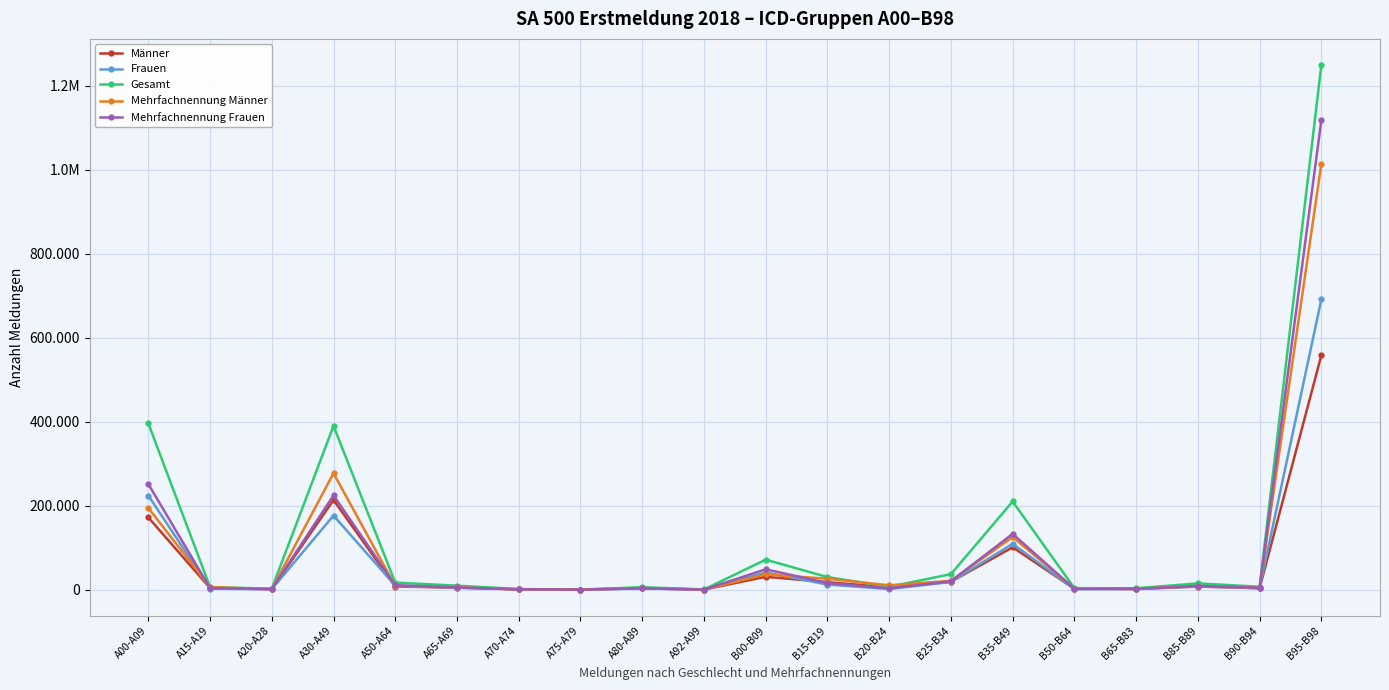

True or false: Mehrfachnennung Frauen and Frauen intersect in this chart.

False